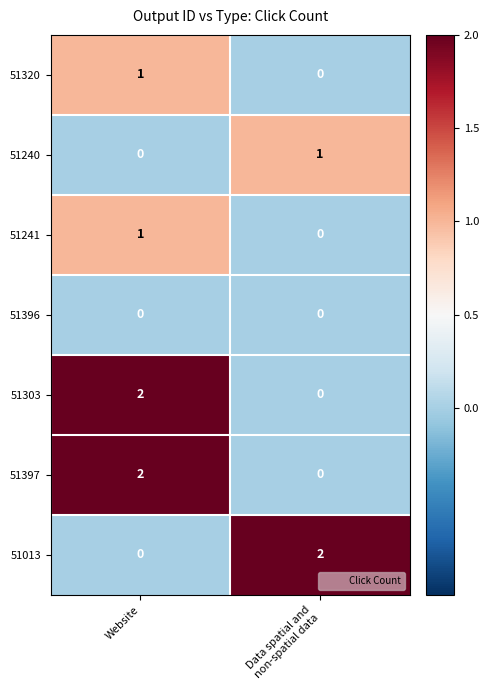

Is the value of 51320 at Website greater than the value of 51240 at Website?

Yes